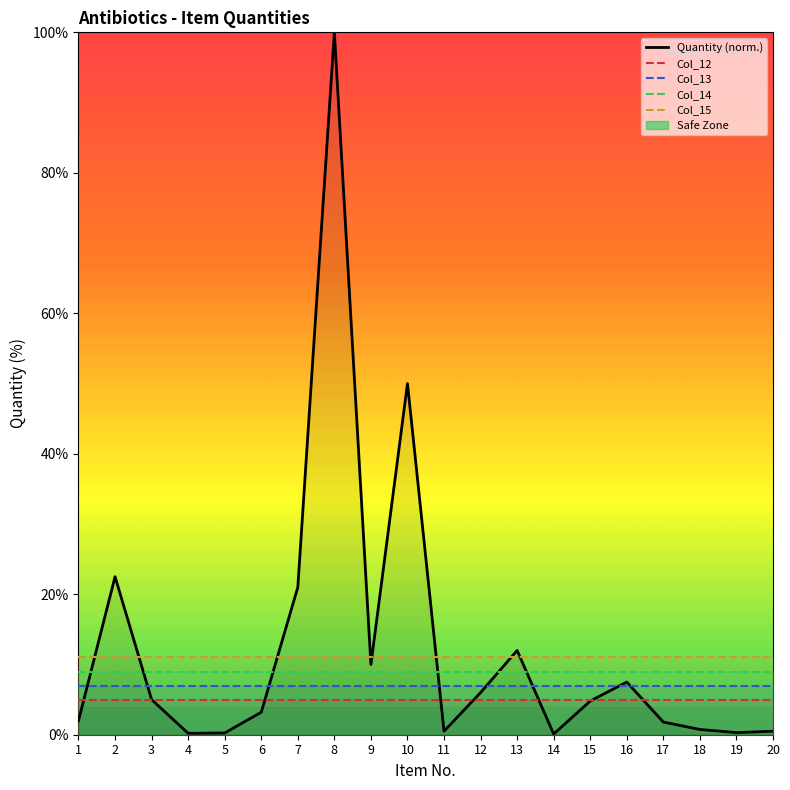

Is the value of Col_13 at 20 greater than the value of Col_15 at 3?

No